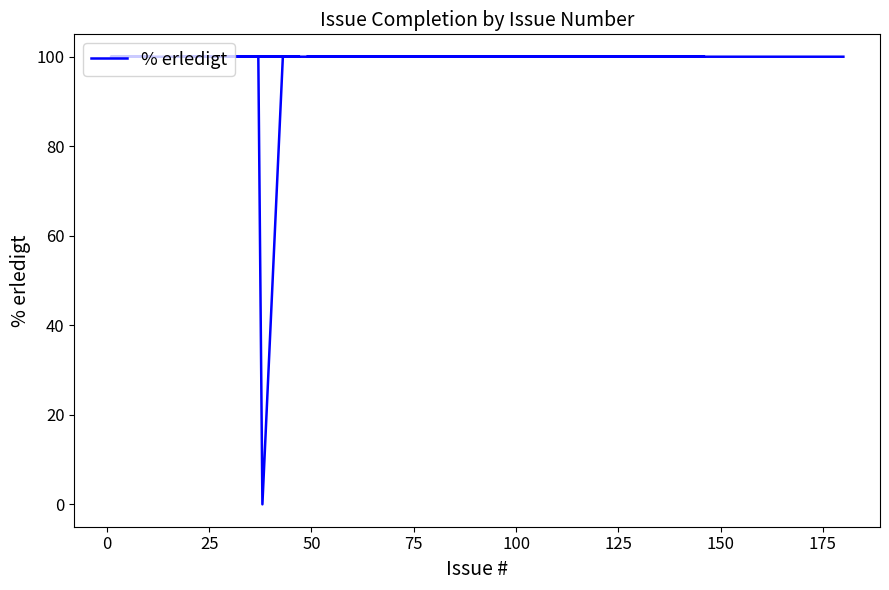

What is the sum of all values?

3900